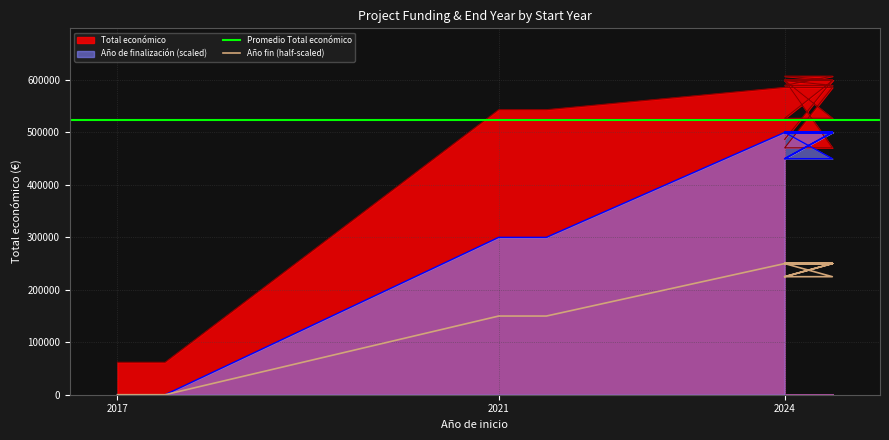

What is the difference between the highest and lowest values at 2024?

583887